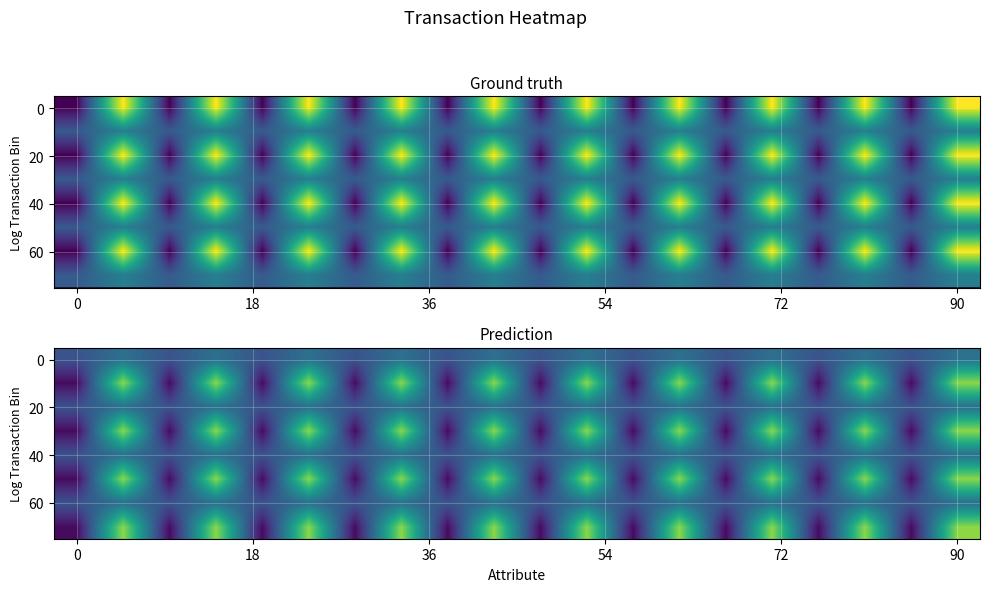

What is the spread (max minus min) of values at 11?

3.2